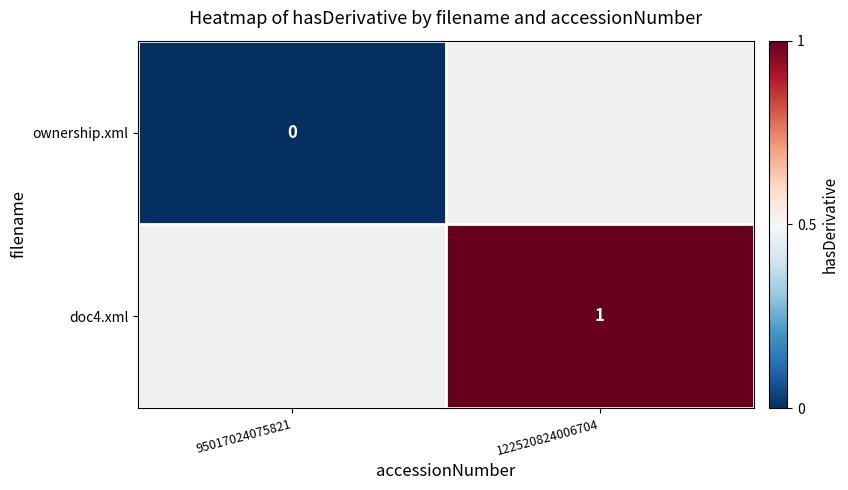

Rank the series by their average value, from highest to lowest.

doc4.xml, ownership.xml